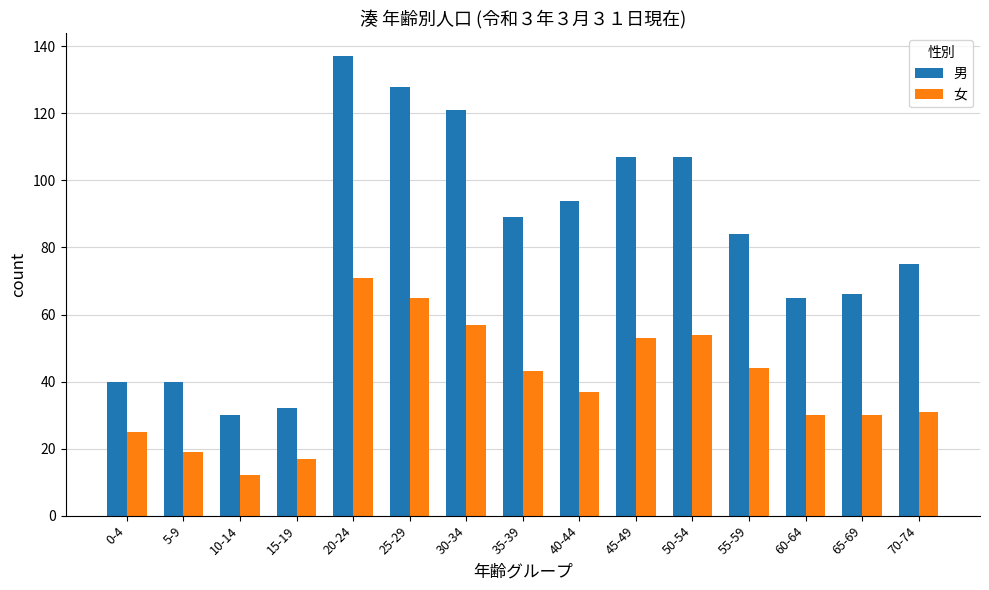

Is it true that 女 equals 37 at 40-44?

True